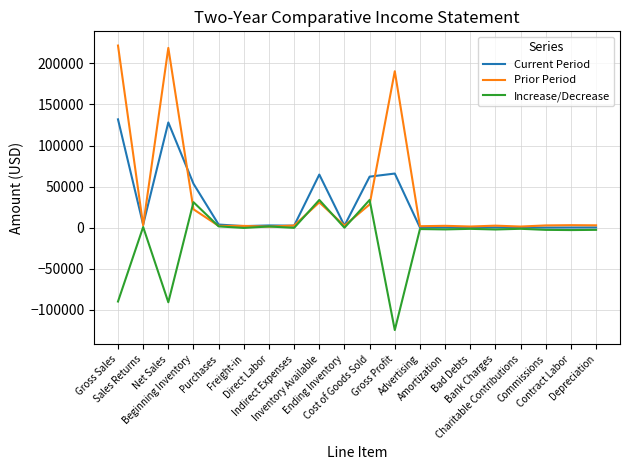

True or false: Prior Period and Current Period intersect in this chart.

True